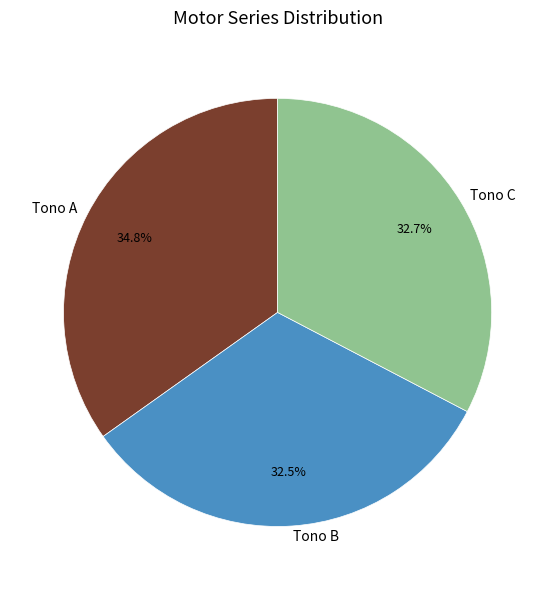

Does Tono B account for over 50% of the chart?

No